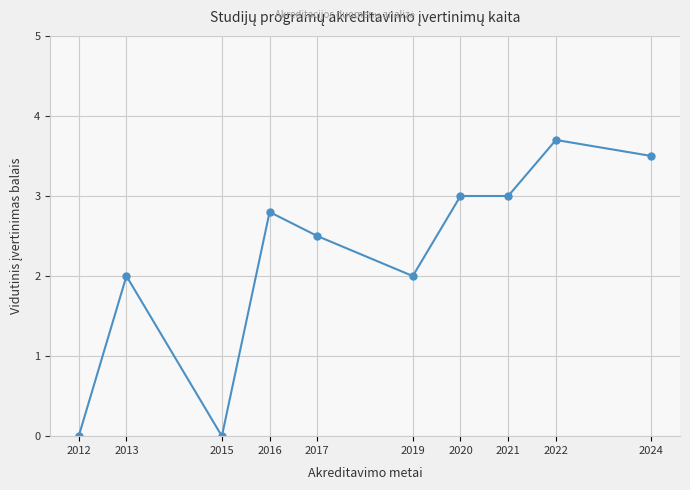

What is the sum of all values?

22.5